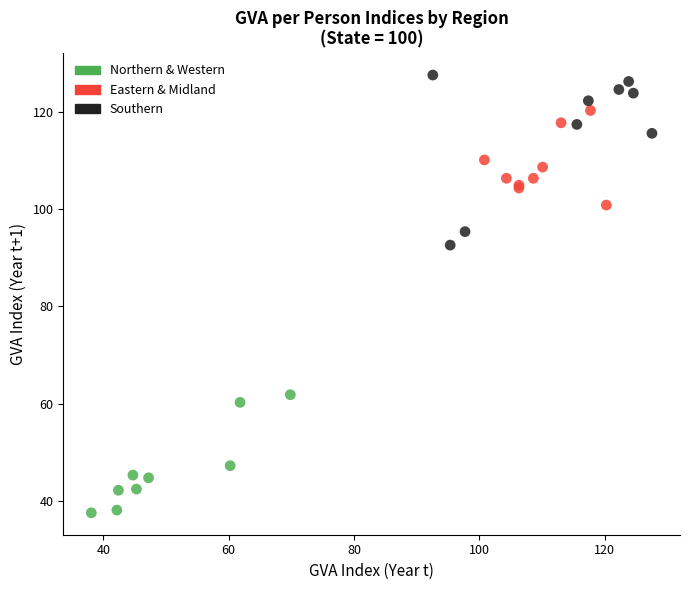

Which series contains the lowest Y value?

Northern & Western